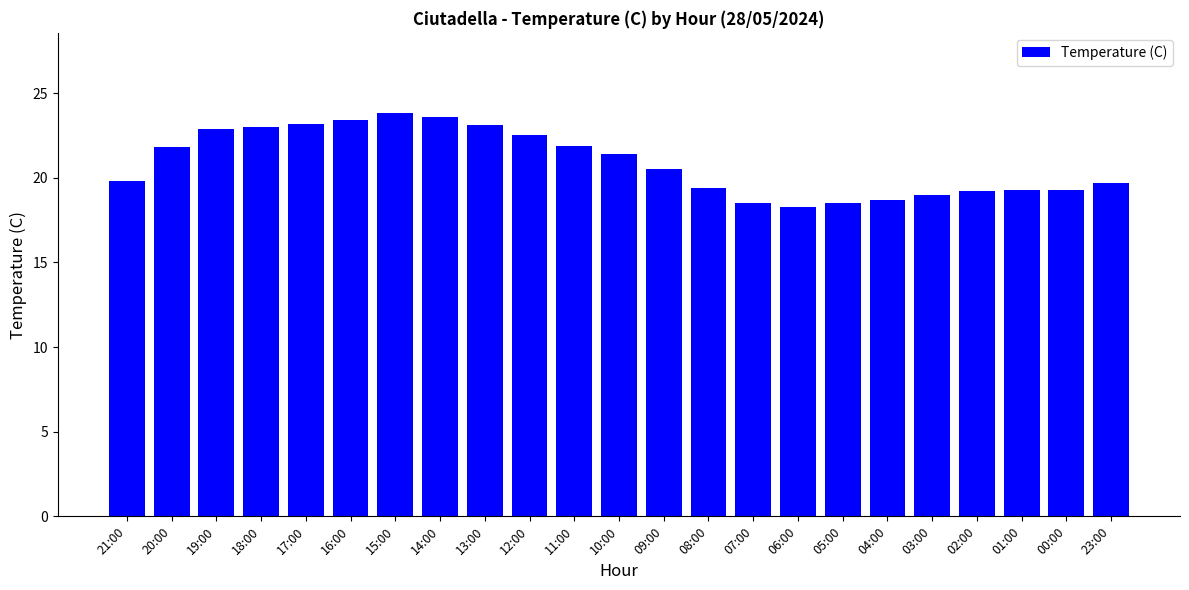

The value at 12:00 is 13.1. True or false?

False